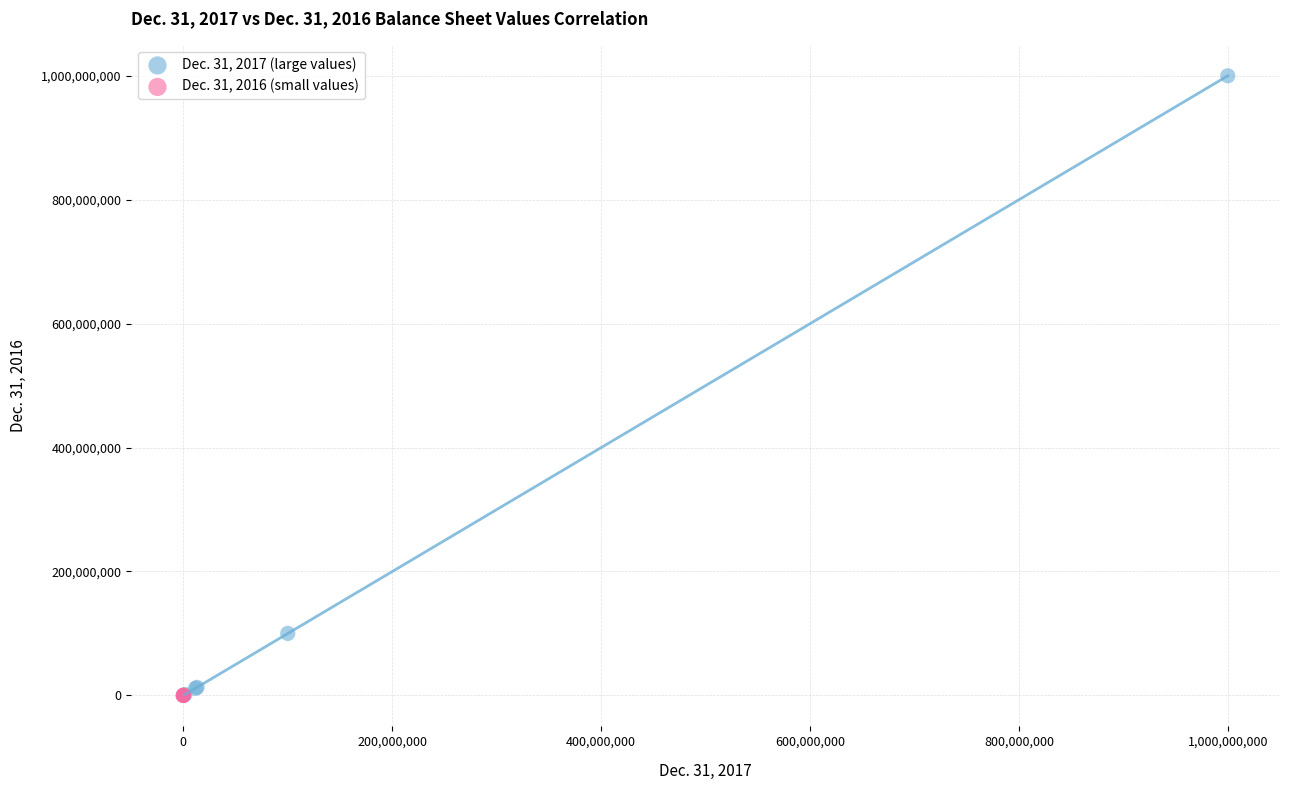

Which series has the widest spread of Y values?

Dec. 31, 2017 (large values)